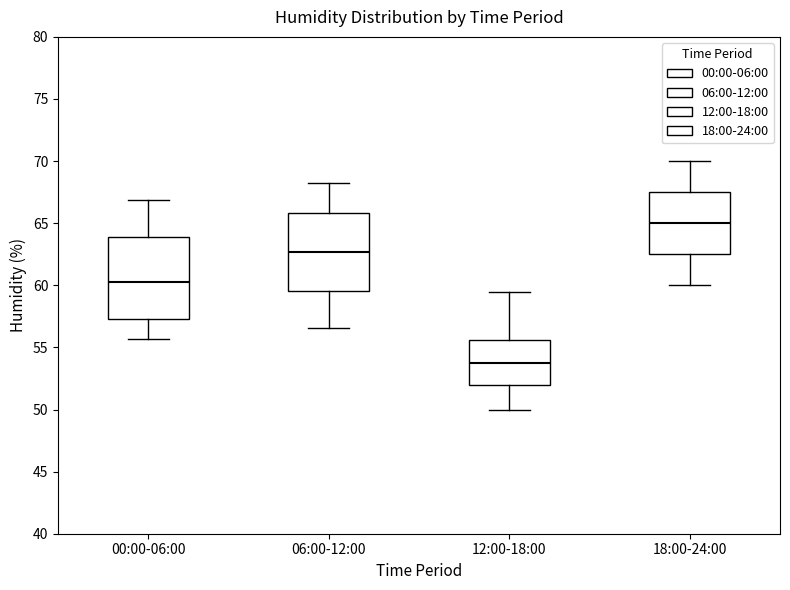

Reading left to right, transcribe this box plot: for each box, give where its median line is, the range the box spans, and where its two whiskers end, as read against the y-axis. The values are not printed on the chart, so give them approximately, as read against the axis.

00:00-06:00: median 60.5, box 57.5 to 64.0, whiskers 55.5 to 67.0
06:00-12:00: median 62.5, box 59.5 to 66.0, whiskers 56.5 to 68.0
12:00-18:00: median 54.0, box 52.0 to 55.5, whiskers 50.0 to 59.5
18:00-24:00: median 65.0, box 62.5 to 67.5, whiskers 60.0 to 70.0